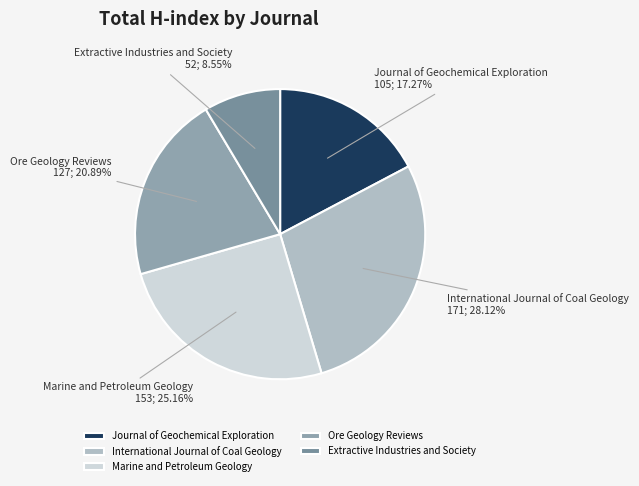

To the nearest percent, what portion does Extractive Industries and Society represent?

9%